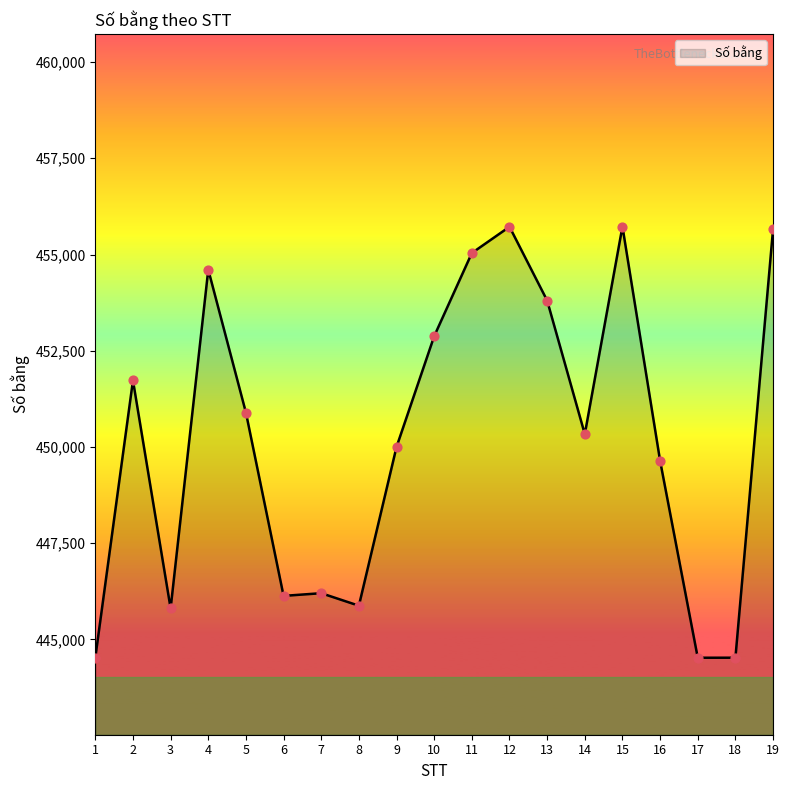

What is the change in value from 7 to 14?

+4132